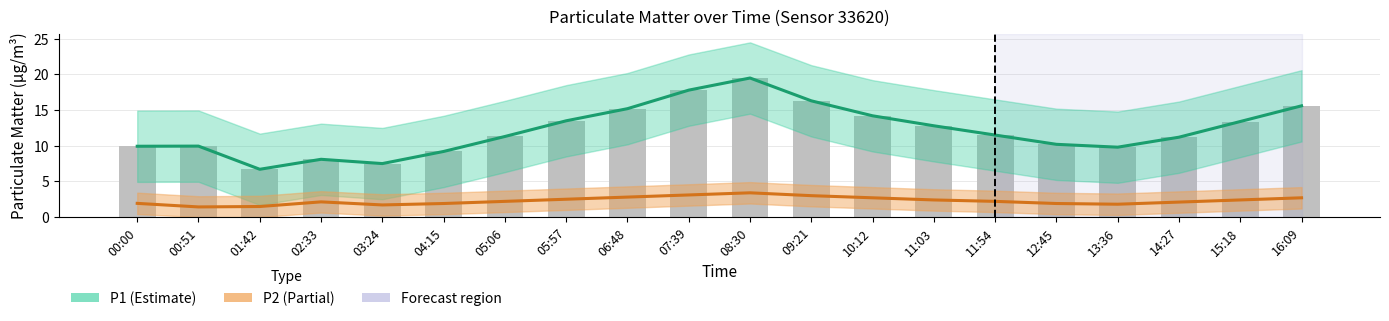

What is the maximum value shown in the chart?

19.5